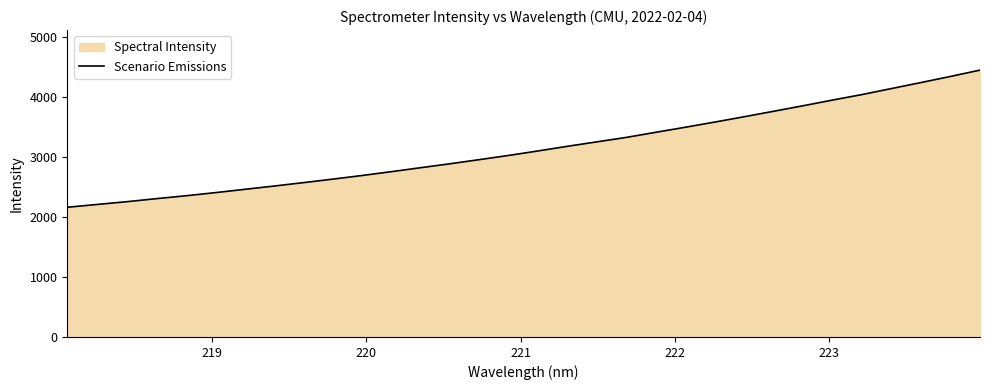

True or false: the data has more than 1 interior local peaks.

False